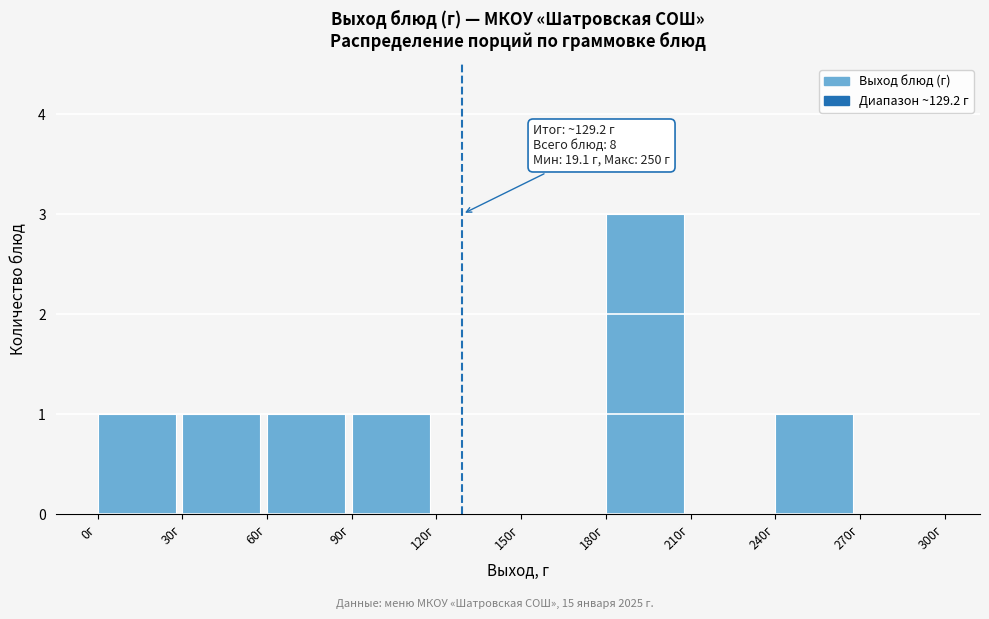

Over which range of the x-axis is the bar tallest?

180 to 210